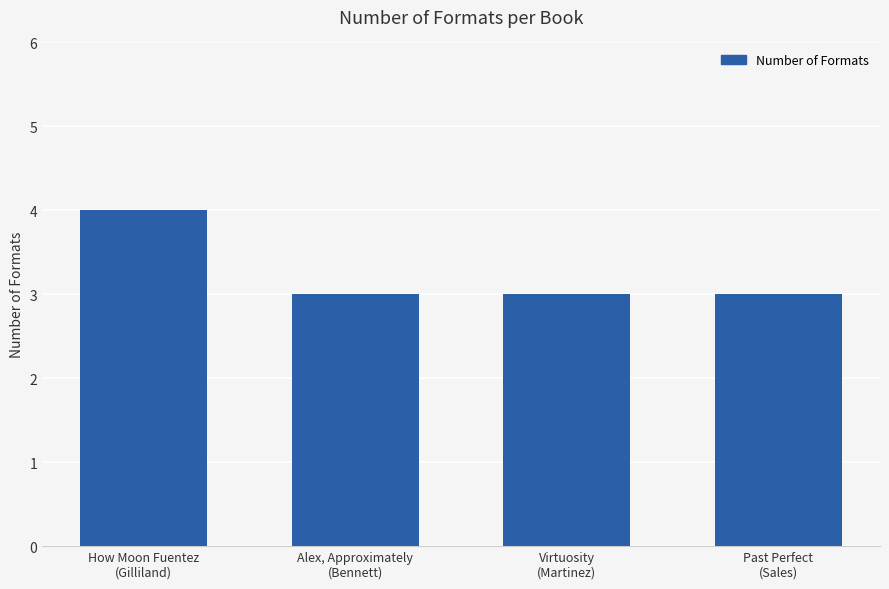

What is the value of the 3rd bar from the left?

3